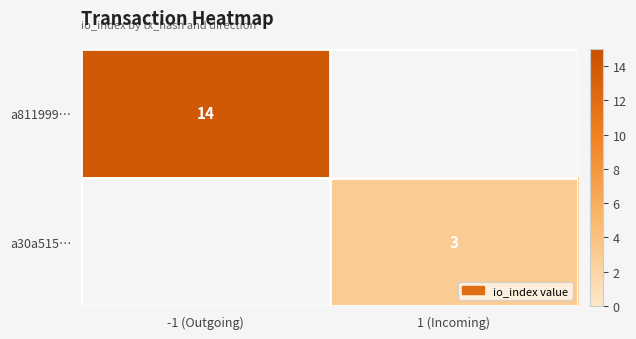

Count the number of categories in the chart.

2